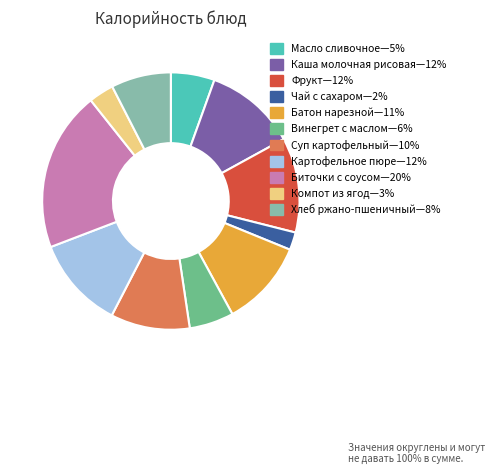

Is there any slice that represents more than half of the pie?

No